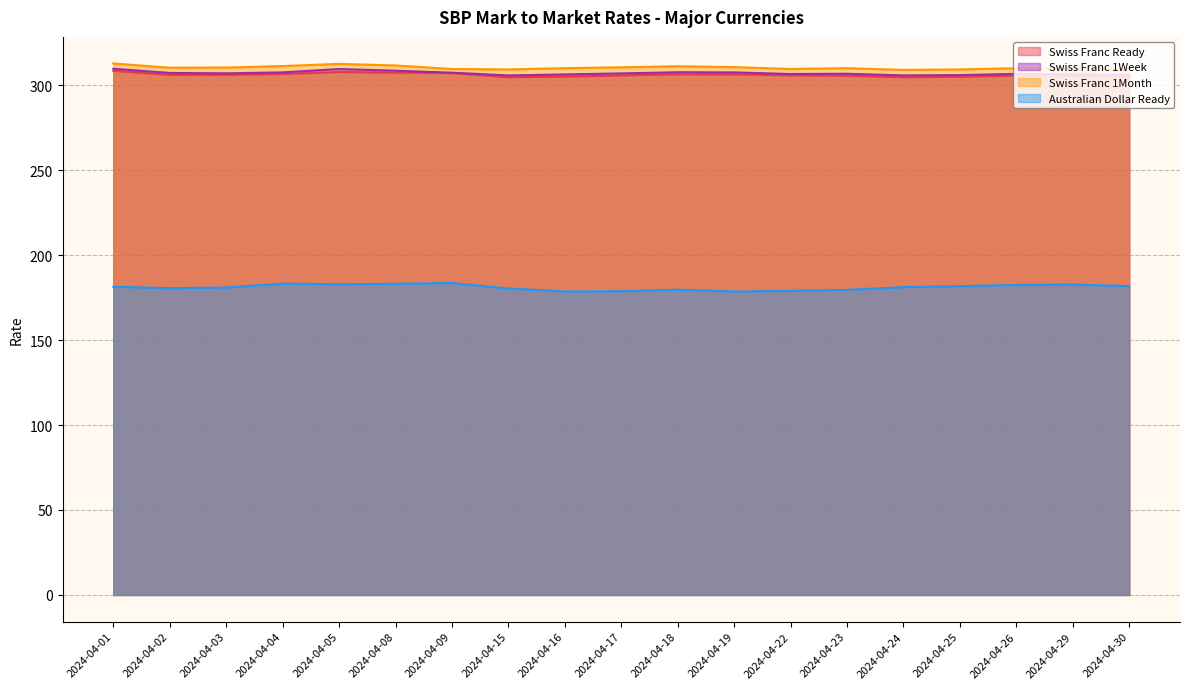

What is the highest value of the Swiss Franc Ready series?

308.4